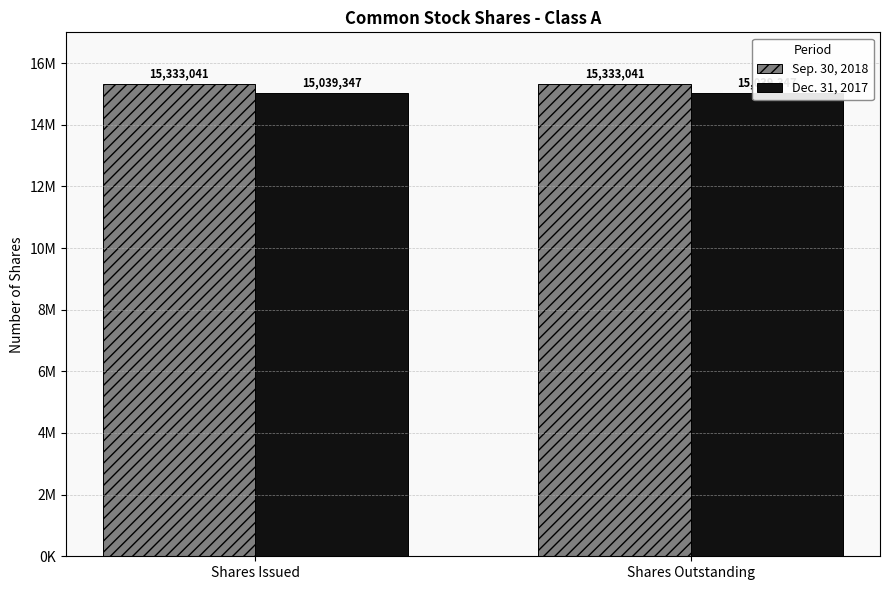

Between Shares Issued and Shares Outstanding, which is larger?

Shares Issued